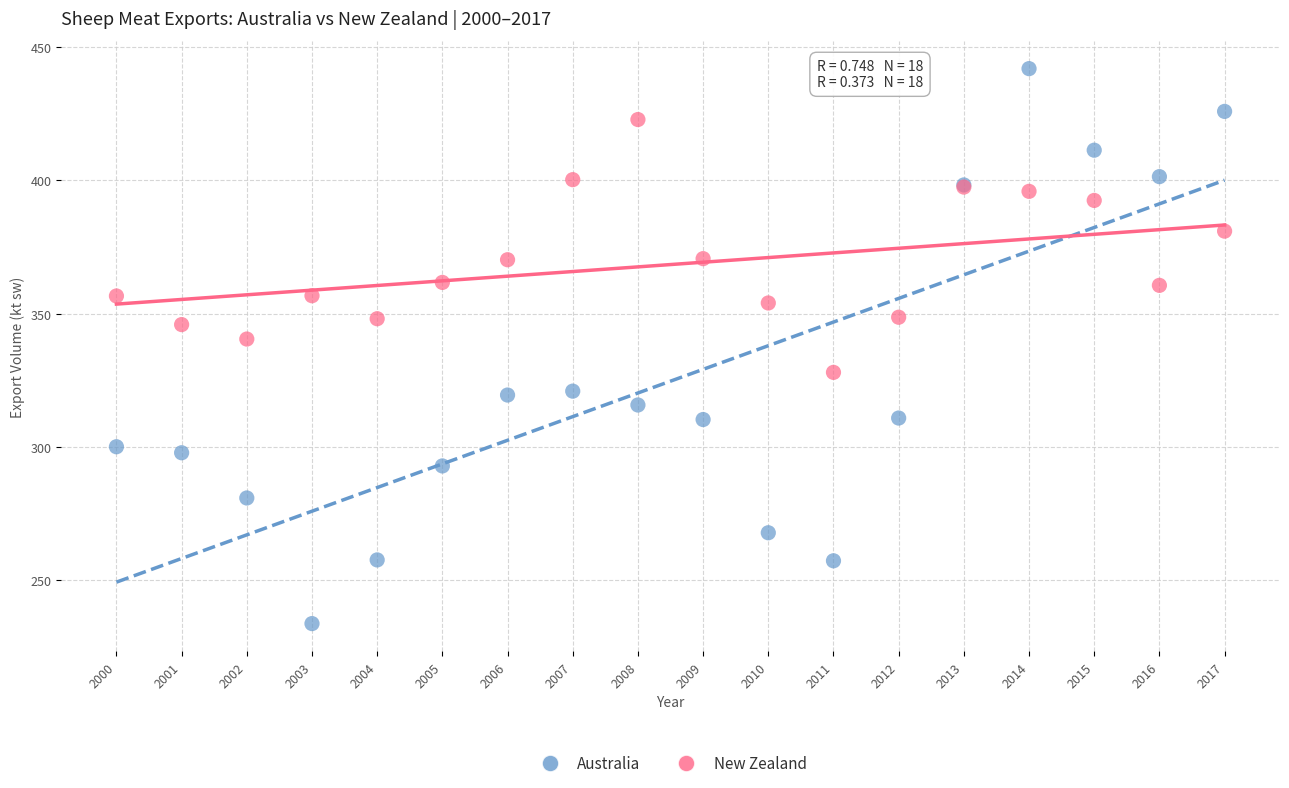

Which series contains the lowest Y value?

Australia